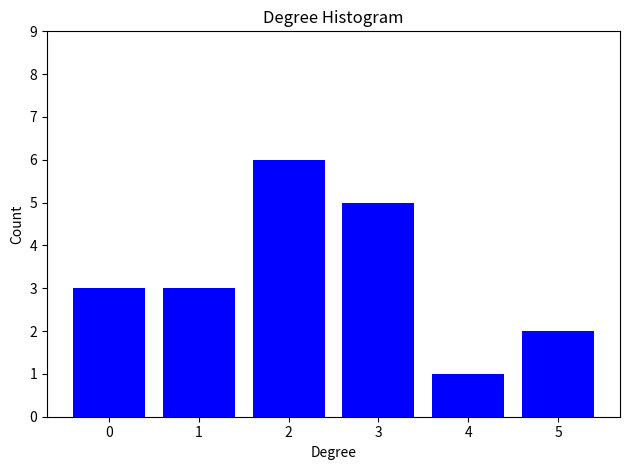

Reading right to left, what are all the values shown in this chart?

5=2	4=1	3=5	2=6	1=3	0=3